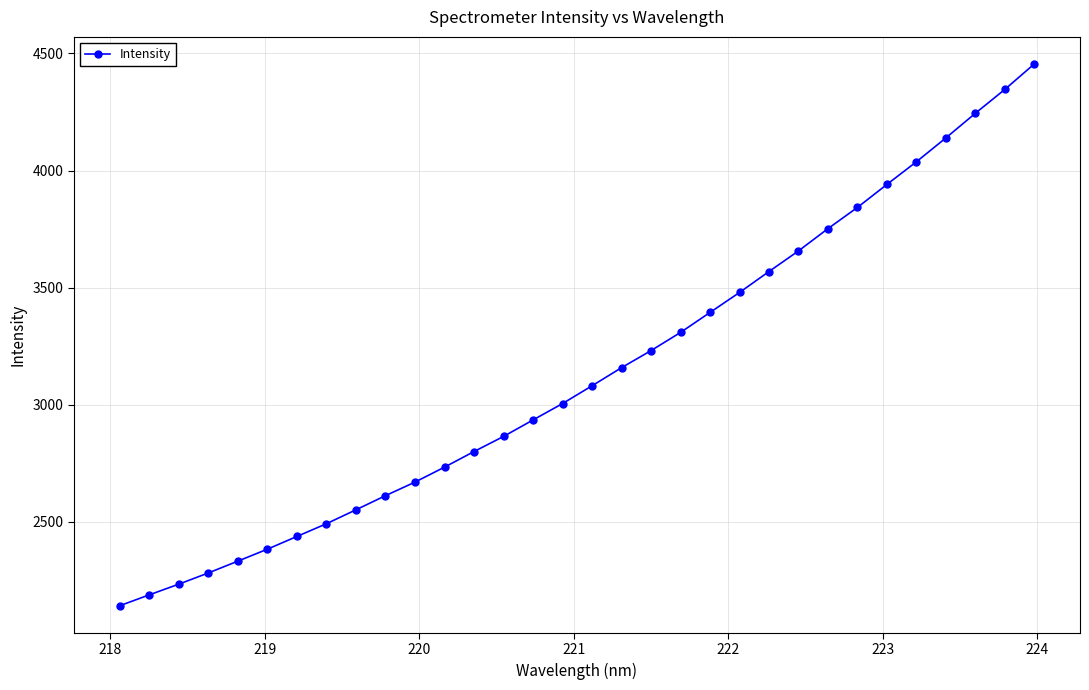

What is the maximum value shown in the chart?

4455.1